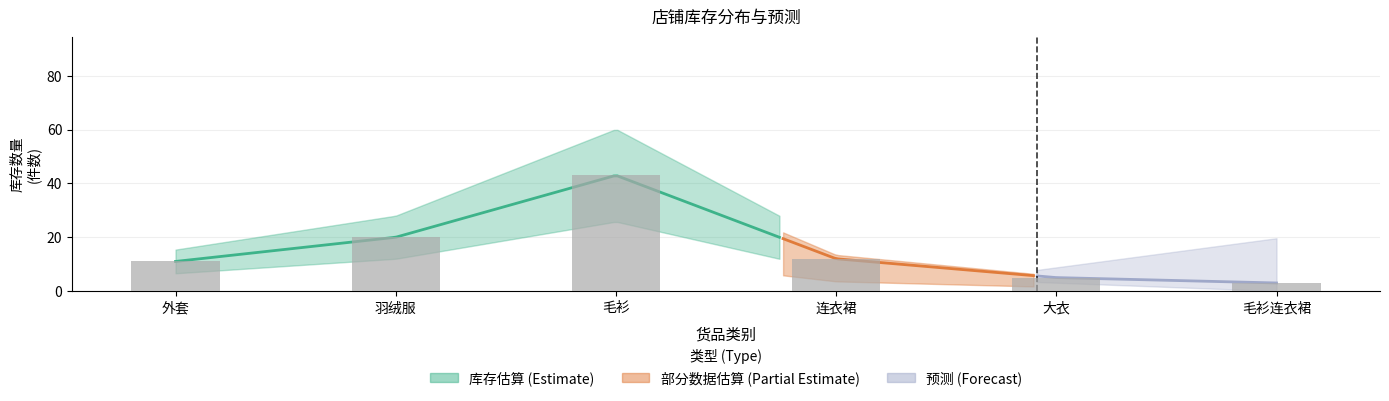

Which category has the lowest value across all series?

毛衫连衣裙